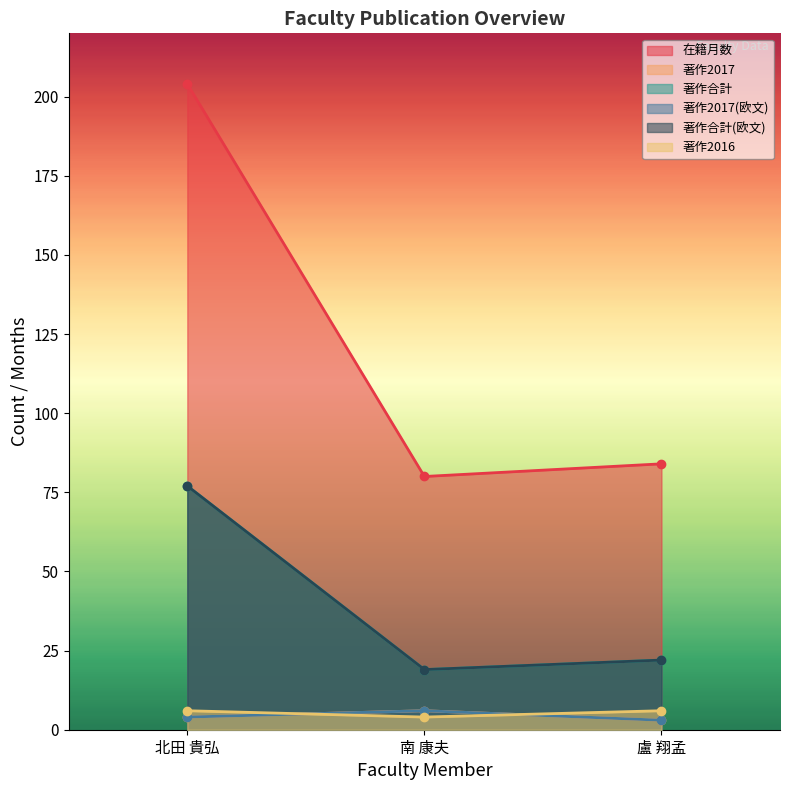

Which series has the widest spread of values?

在籍月数